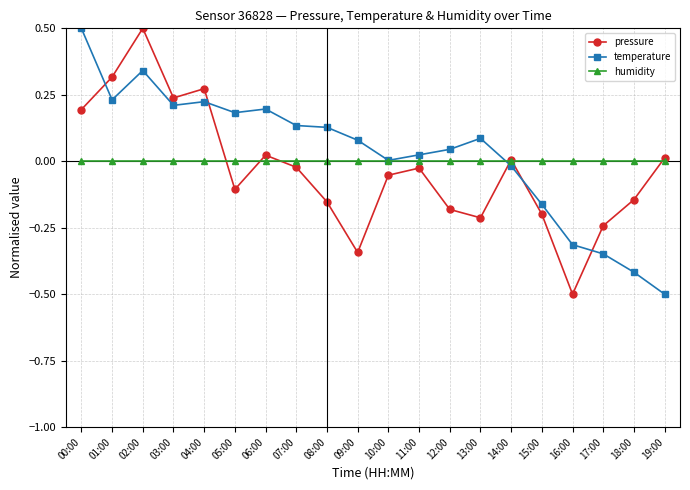

Where is the first local minimum for temperature?

01:00